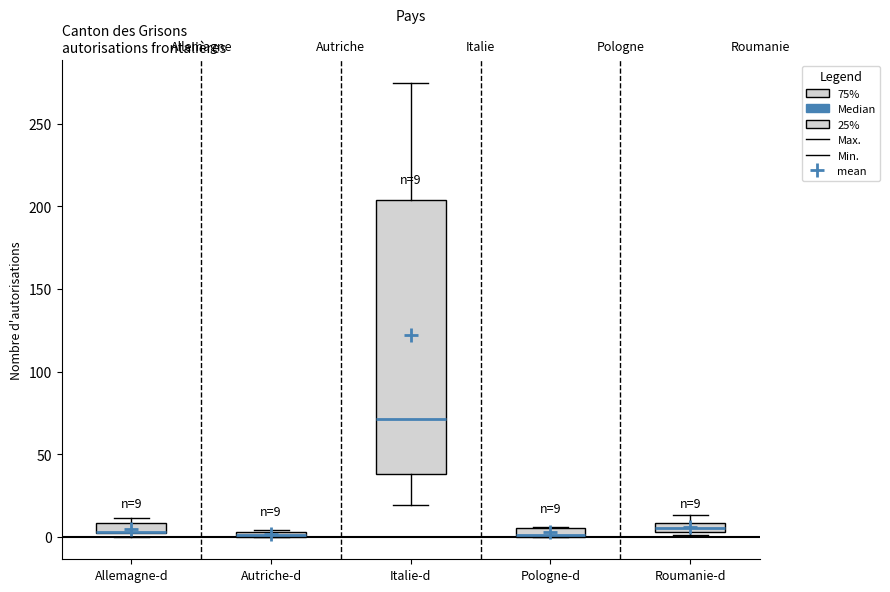

Which box is the tallest, from its lower edge to its upper edge?

Italie-d